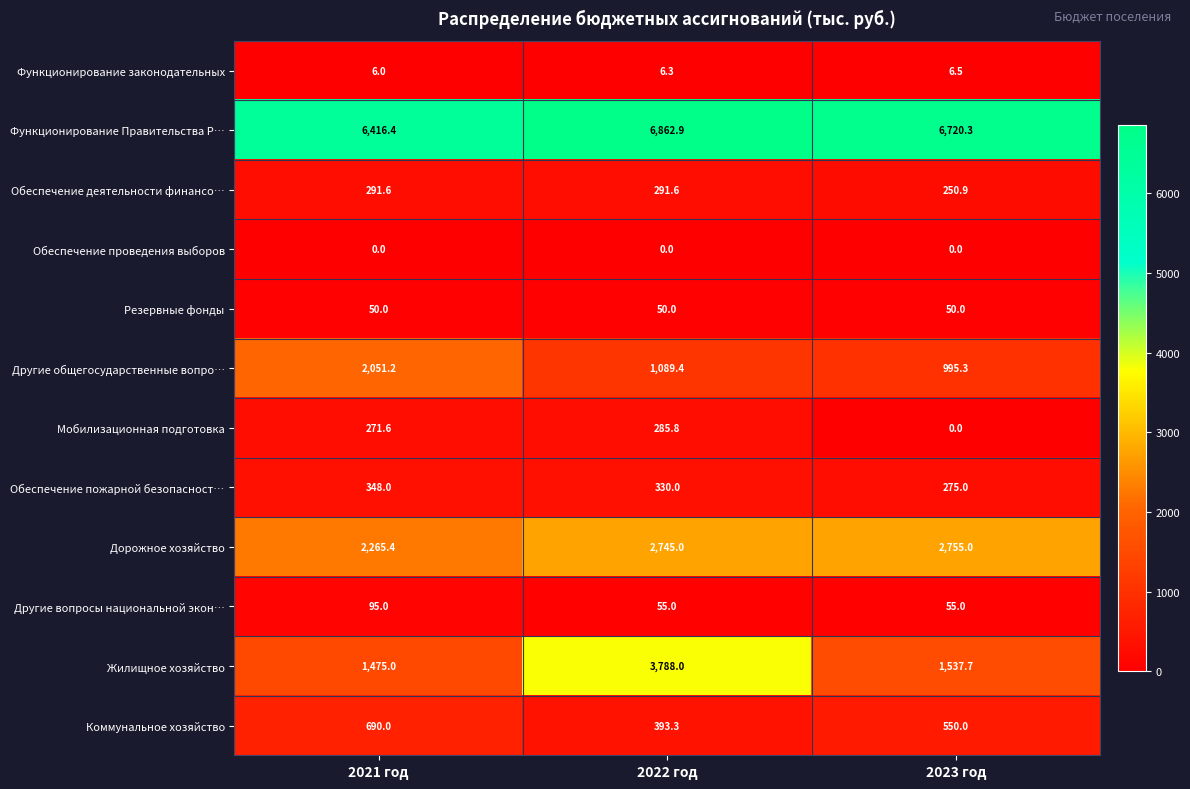

Which category has the highest value in the Функционирование Правительства Р… series?

2022 год